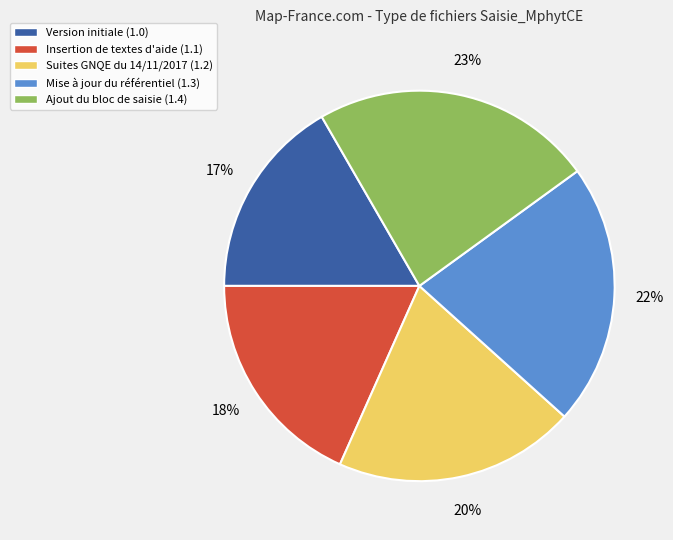

To the nearest percent, what is the average slice percentage?

20%